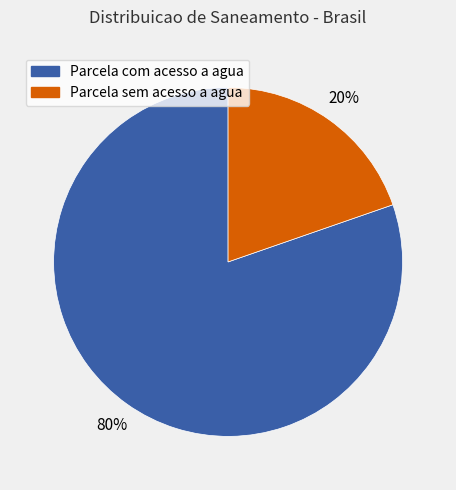

To the nearest percent, what is the average slice percentage?

50%